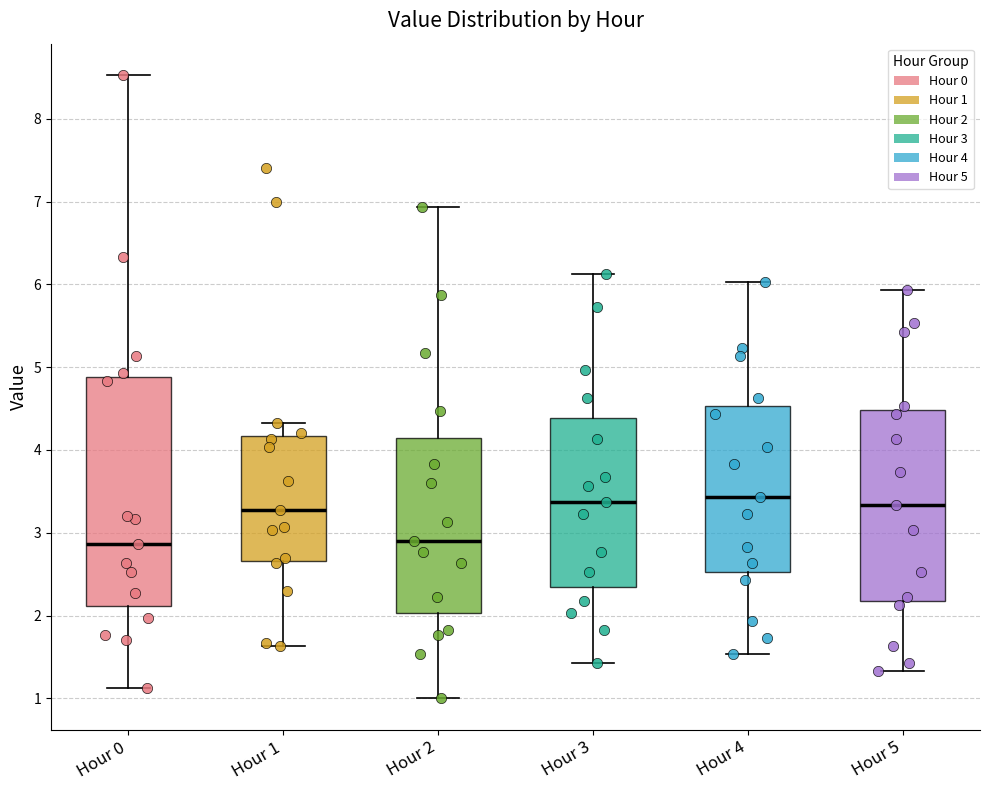

Reading left to right, transcribe this box plot: for each box, give where its median line is, the range the box spans, and where its two whiskers end, as read against the y-axis. The values are not printed on the chart, so give them approximately, as read against the axis.

Hour 0: median 2.9, box 2.1 to 4.9, whiskers 1.1 to 8.5
Hour 1: median 3.3, box 2.7 to 4.2, whiskers 1.6 to 4.3
Hour 2: median 2.9, box 2.0 to 4.2, whiskers 1.0 to 6.9
Hour 3: median 3.4, box 2.4 to 4.4, whiskers 1.4 to 6.1
Hour 4: median 3.4, box 2.5 to 4.5, whiskers 1.5 to 6.0
Hour 5: median 3.3, box 2.2 to 4.5, whiskers 1.3 to 5.9